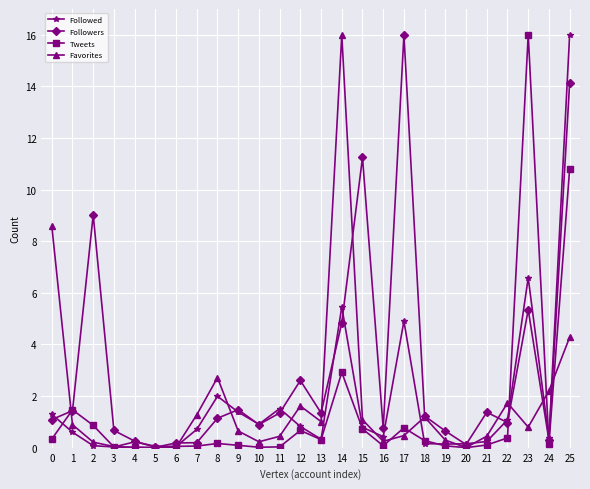

What is the highest value of the Favorites series?

16.0